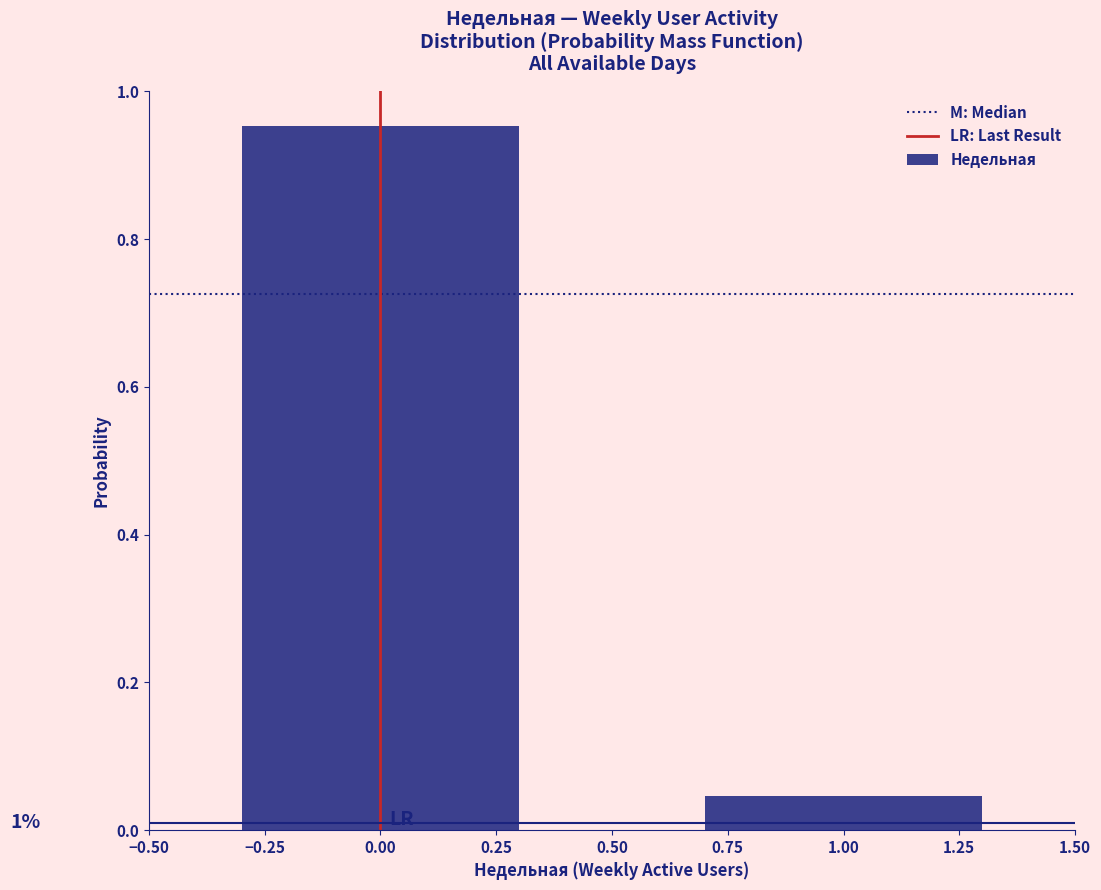

What is the label of the 2nd bar from the left?

1.00